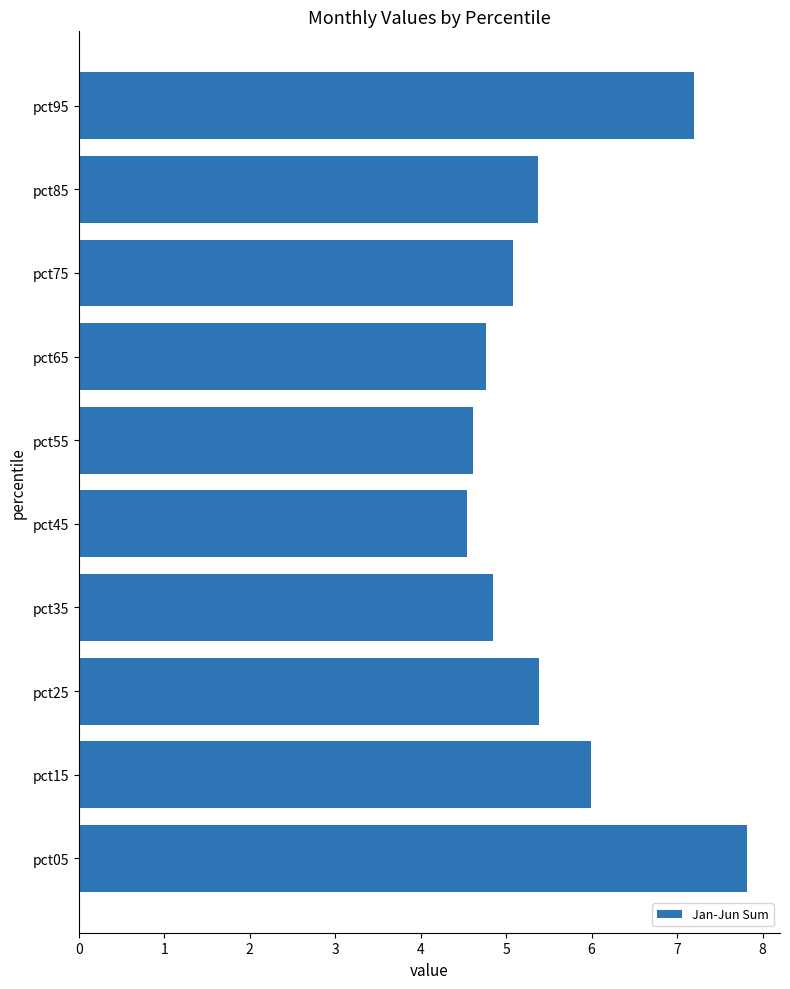

The chart shows a value of 1.5 at pct25. True or false?

False